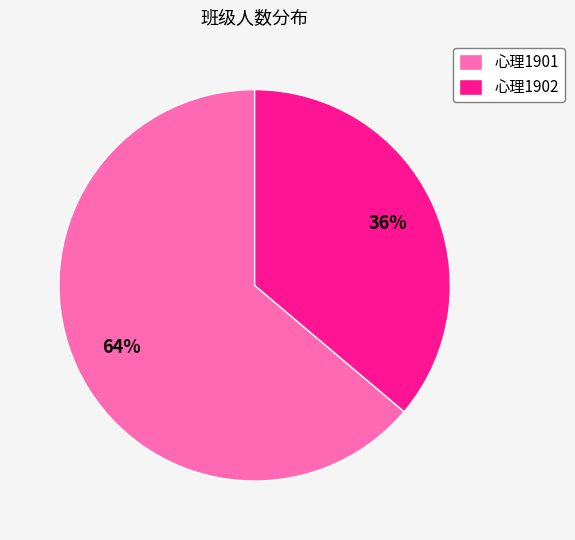

What is the majority slice?

心理1901